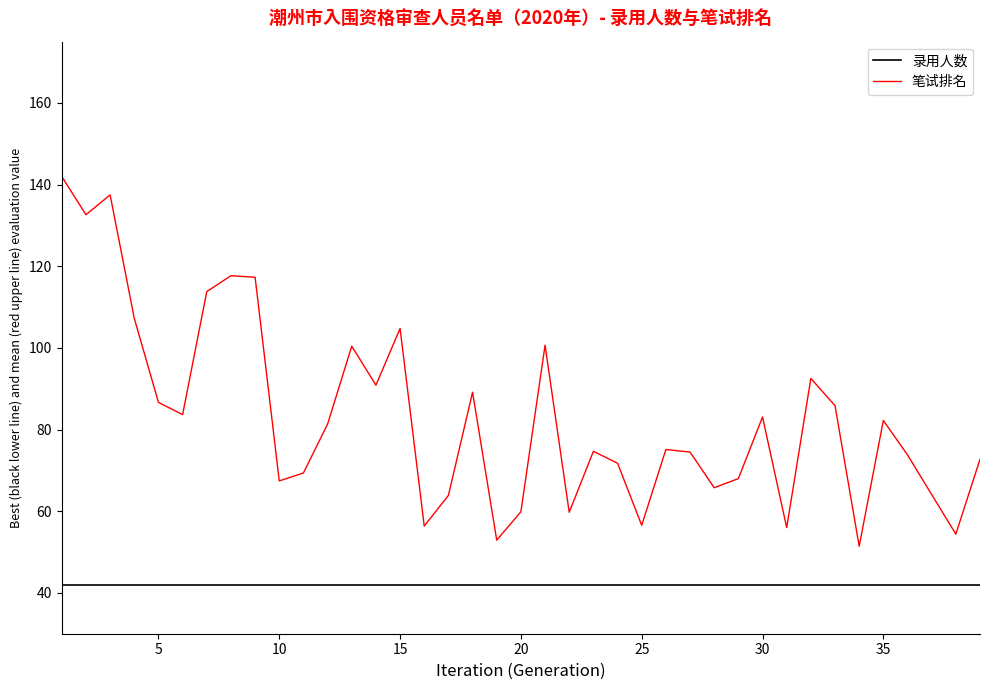

True or false: 录用人数 and 笔试排名 cross at least once.

False